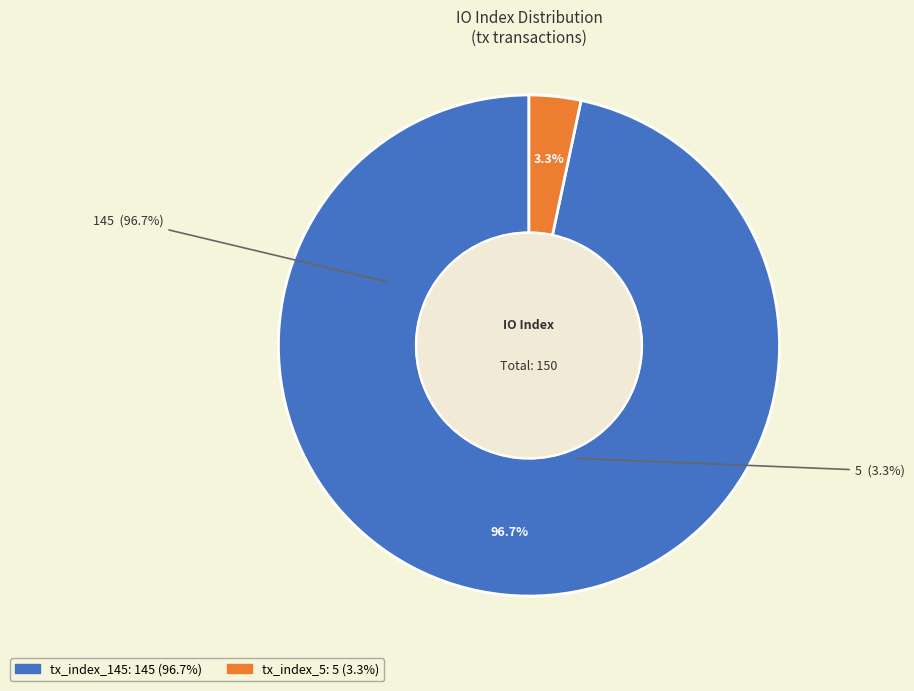

What percentage is NOT represented by tx_index_5?

96.7%